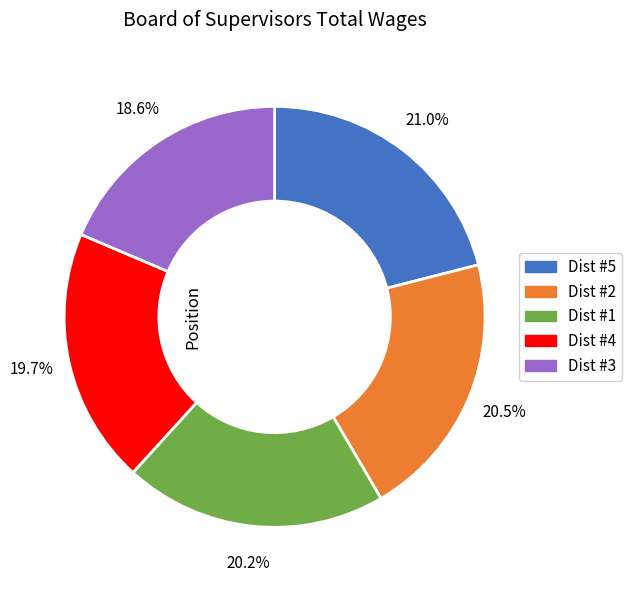

Does any single category account for the majority?

No